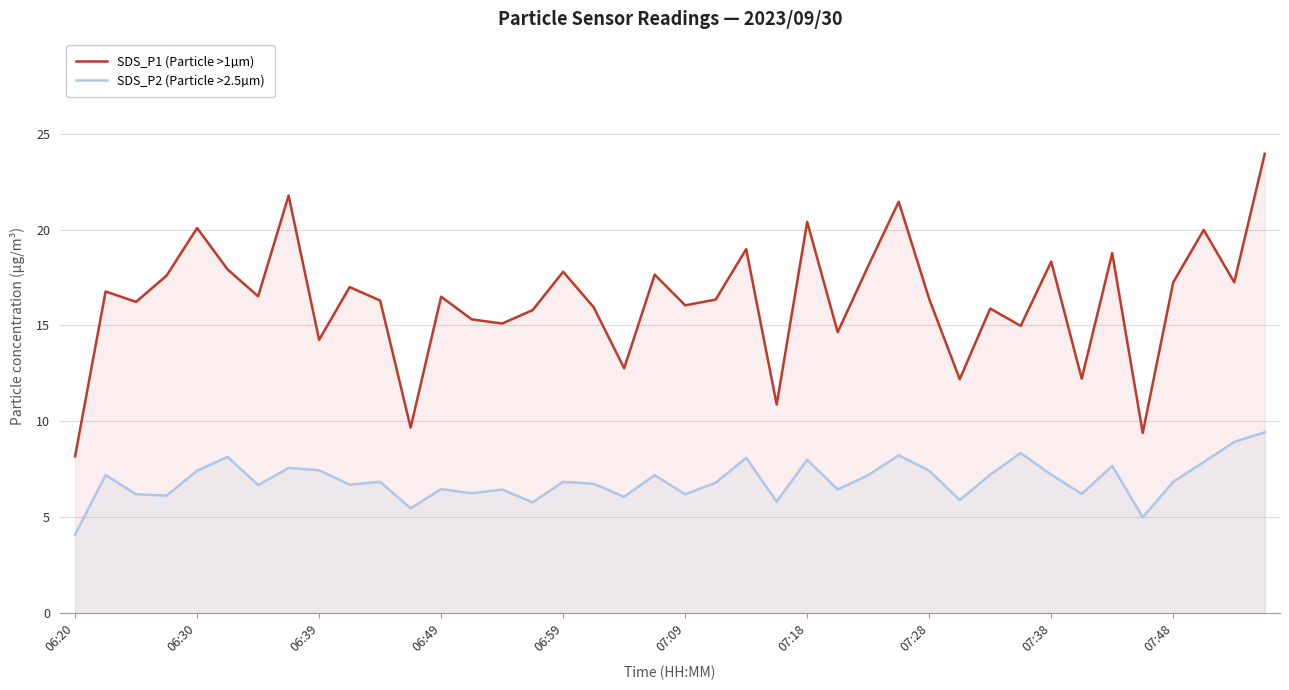

In SDS_P1 (Particle >1µm), how many points are lower than both neighbors (excluding endpoints)?

14